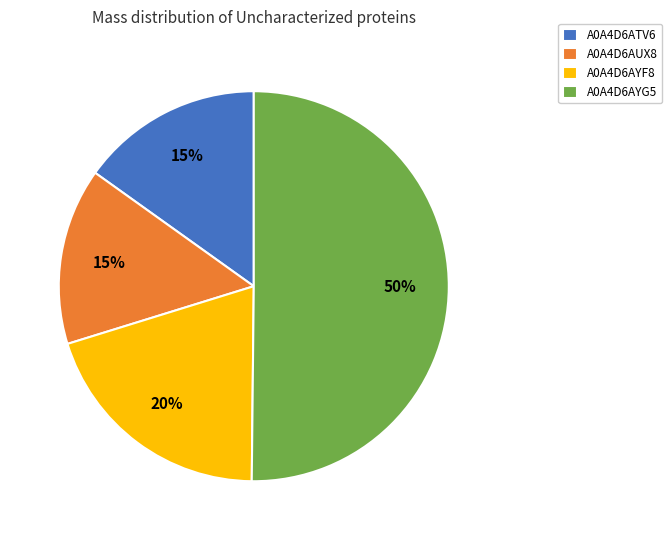

Does A0A4D6AUX8 represent more than half of the total?

No